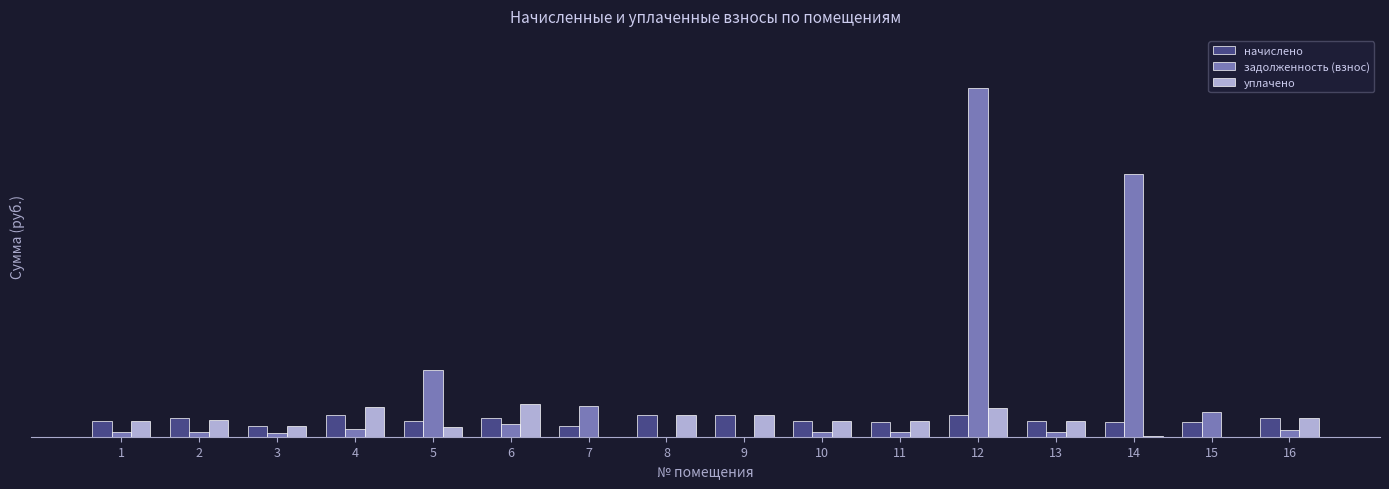

Are the bars grouped side by side (vs. stacked)?

Yes